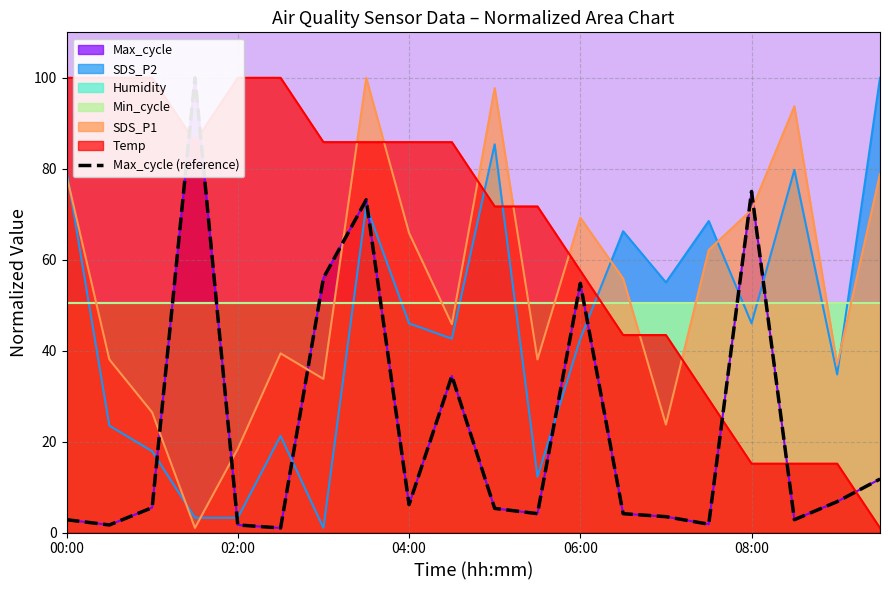

After their last crossing, which series has the higher values: SDS_P2 or SDS_P1?

SDS_P2